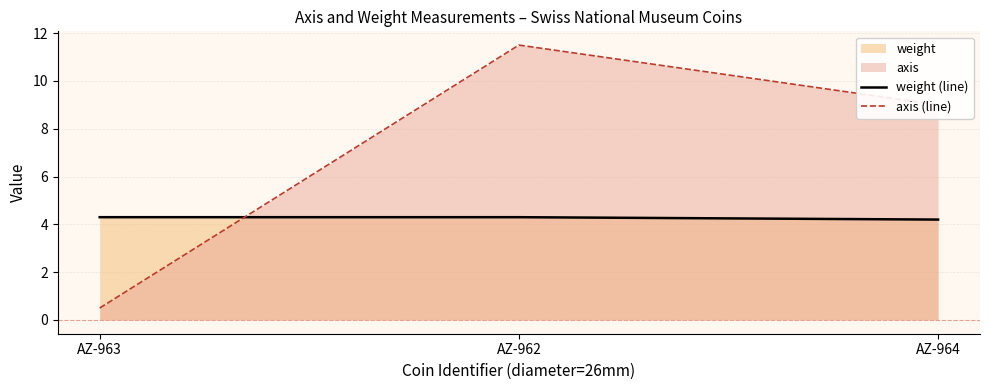

True or false: weight (line) has a value of 4.2 at AZ-964.

True